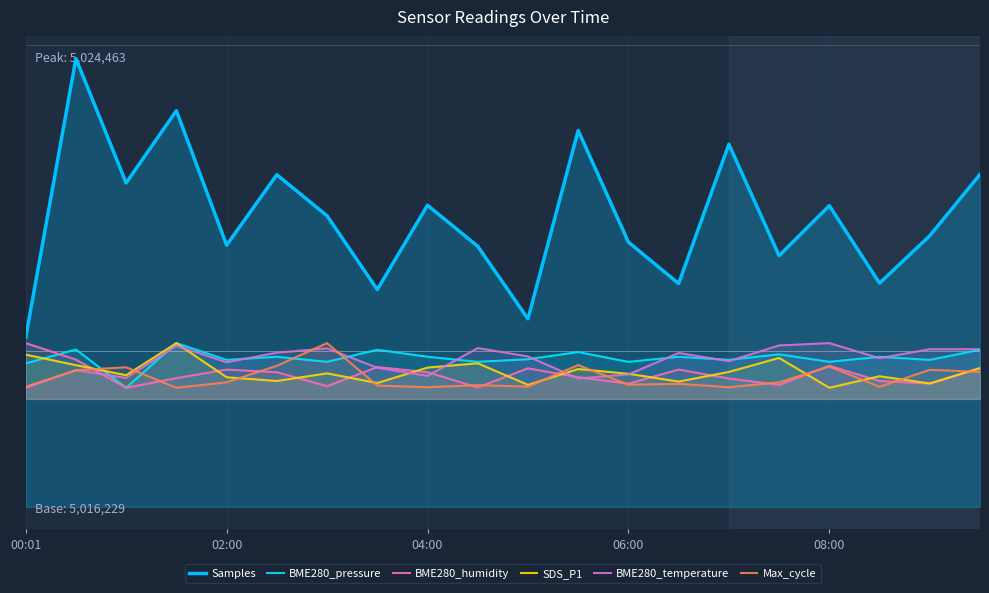

How many intersections are there between SDS_P1 and BME280_temperature?

5